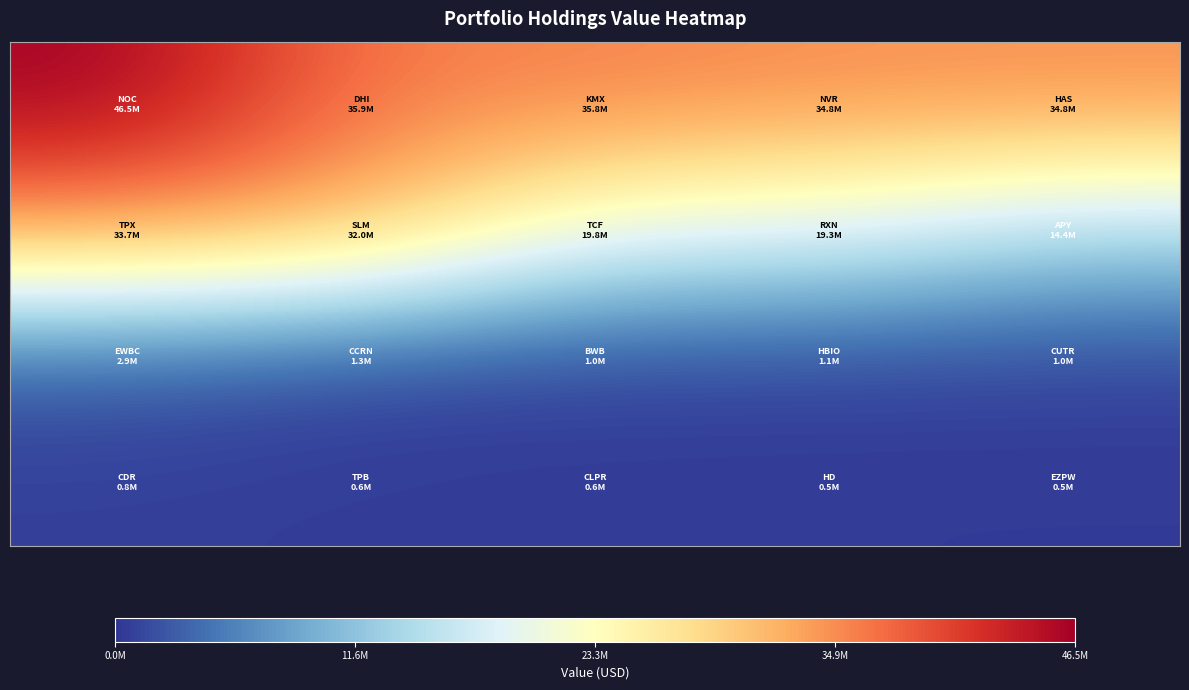

What is the greatest value displayed?

46550000